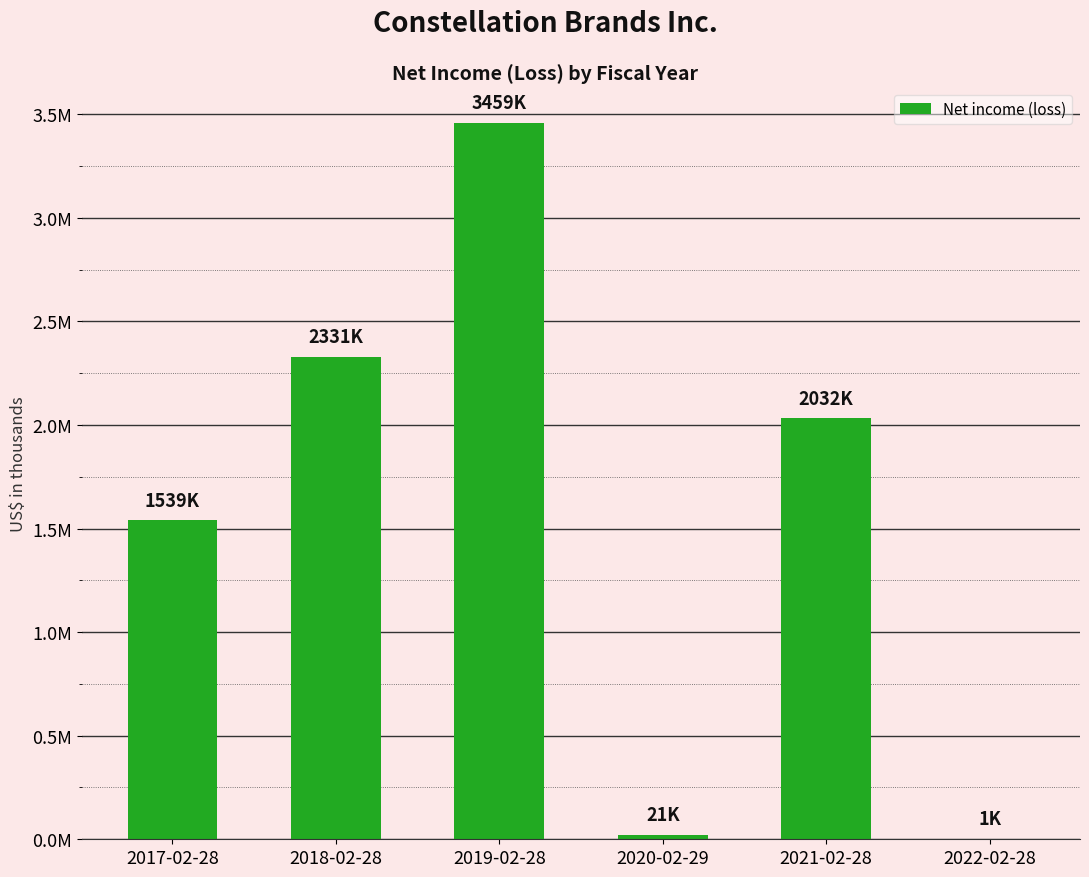

What is the average value?

1563883